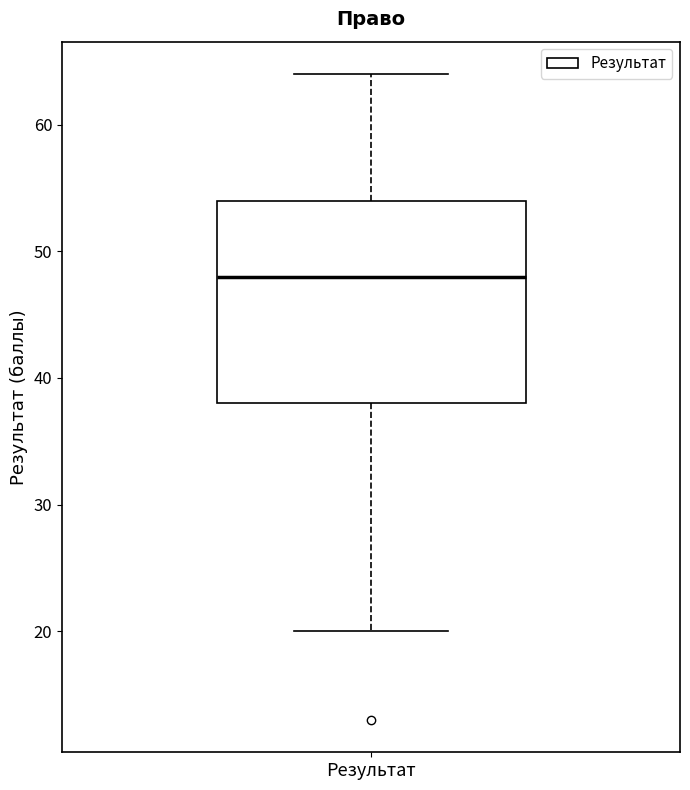

Transcribe this box plot: give where the median line is, the range the box spans, and where the two whiskers end, as read against the y-axis. The values are not printed on the chart, so give them approximately, as read against the axis.

median 48, box 38 to 54, whiskers 20 to 64